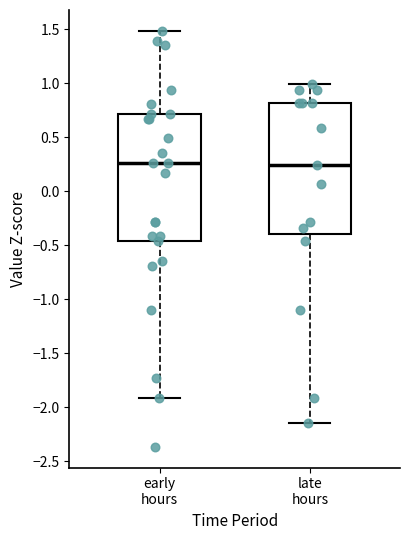

Where does the upper whisker of the box for late hours end on the y-axis? The values are not printed on the chart, so give them approximately, as read against the axis.

1.00